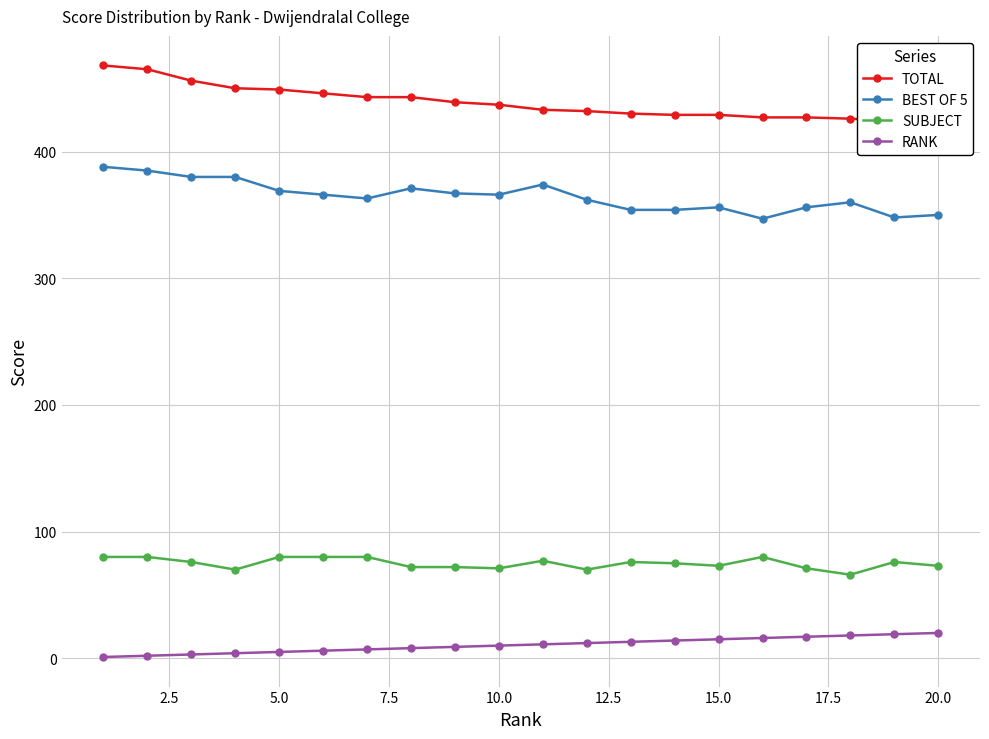

True or false: RANK and BEST OF 5 cross at least once.

False